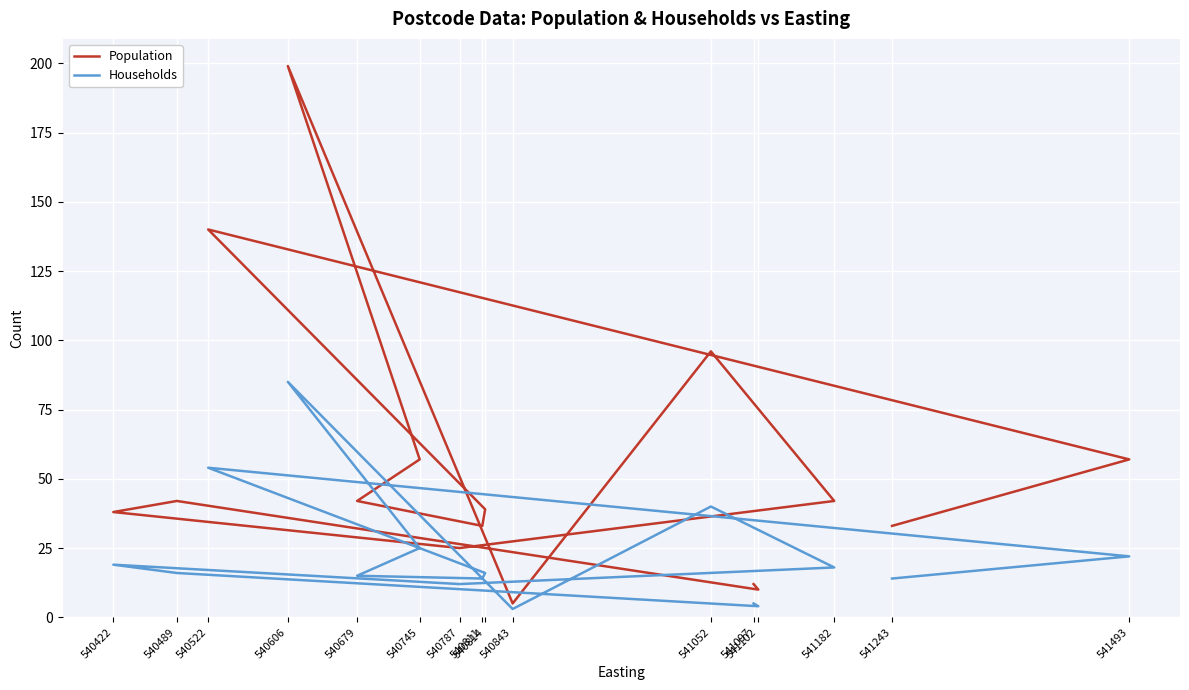

What is the difference between the second highest and second lowest values in the Population series?

130